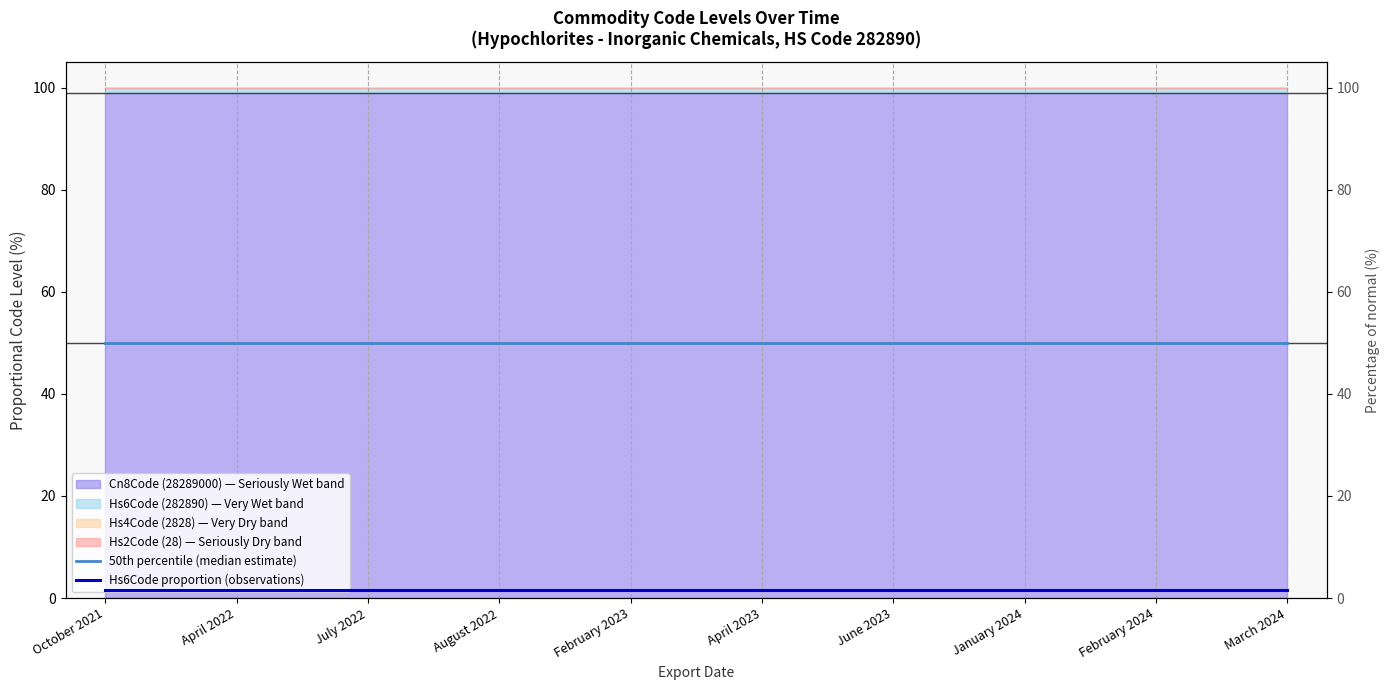

Is the value of Hs6Code proportion (observations) at June 2023 greater than the value of 50th percentile (median estimate) at July 2022?

No